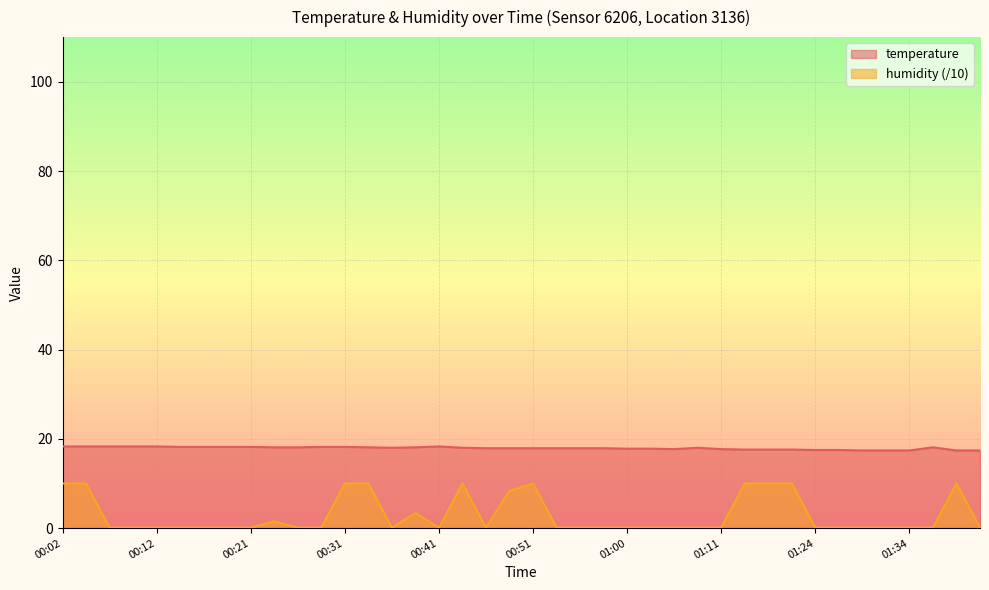

List the series in order of their peak value, lowest first.

humidity (/10), temperature